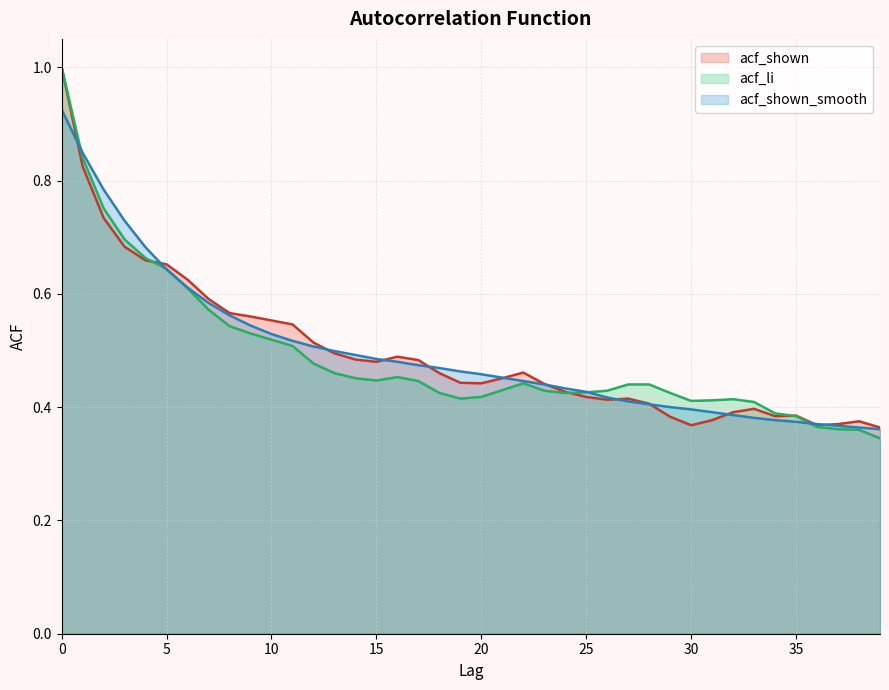

True or false: acf_shown has more than 0 points higher than both neighbors.

True